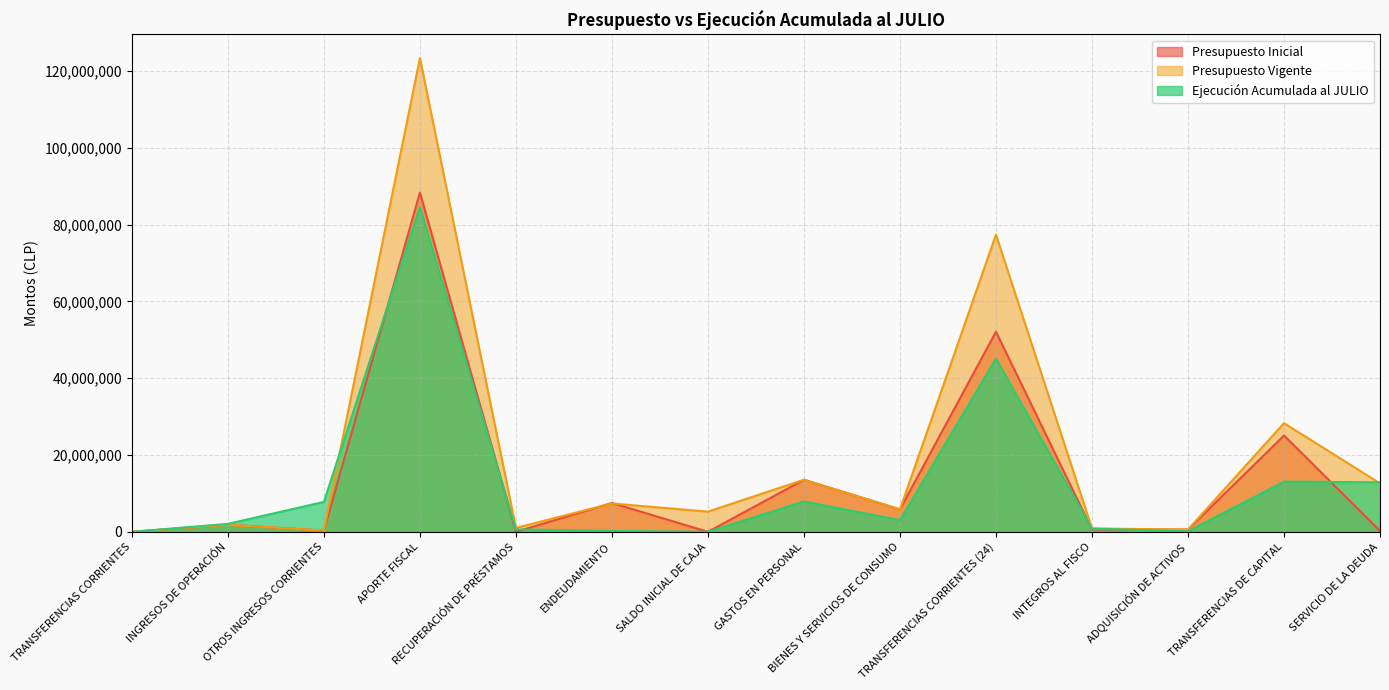

Reading left to right, what are all the values shown in this chart?

Presupuesto Inicial: TRANSFERENCIAS CORRIENTES=10	INGRESOS DE OPERACIÓN=1829226	OTROS INGRESOS CORRIENTES=330576	APORTE FISCAL=88351402	RECUPERACIÓN DE PRÉSTAMOS=0	ENDEUDAMIENTO=7516800	SALDO INICIAL DE CAJA=20	GASTOS EN PERSONAL=13556764	BIENES Y SERVICIOS DE CONSUMO=5844572	TRANSFERENCIAS CORRIENTES (24)=52107241	INTEGROS AL FISCO=612164	ADQUISICIÓN DE ACTIVOS=592547	TRANSFERENCIAS DE CAPITAL=25072363	SERVICIO DE LA DEUDA=242383
Presupuesto Vigente: TRANSFERENCIAS CORRIENTES=10	INGRESOS DE OPERACIÓN=1829226	OTROS INGRESOS CORRIENTES=330616	APORTE FISCAL=123353159	RECUPERACIÓN DE PRÉSTAMOS=1018876	ENDEUDAMIENTO=7387861	SALDO INICIAL DE CAJA=5255218	GASTOS EN PERSONAL=13556764	BIENES Y SERVICIOS DE CONSUMO=5844572	TRANSFERENCIAS CORRIENTES (24)=77384848	INTEGROS AL FISCO=876020	ADQUISICIÓN DE ACTIVOS=592547	TRANSFERENCIAS DE CAPITAL=28302883	SERVICIO DE LA DEUDA=12617332
Ejecución Acumulada al JULIO: TRANSFERENCIAS CORRIENTES=0	INGRESOS DE OPERACIÓN=2075875	OTROS INGRESOS CORRIENTES=7797314	APORTE FISCAL=84561396	RECUPERACIÓN DE PRÉSTAMOS=626082	ENDEUDAMIENTO=250221	SALDO INICIAL DE CAJA=0	GASTOS EN PERSONAL=7901193	BIENES Y SERVICIOS DE CONSUMO=3035026	TRANSFERENCIAS CORRIENTES (24)=45106849	INTEGROS AL FISCO=841033	ADQUISICIÓN DE ACTIVOS=109669	TRANSFERENCIAS DE CAPITAL=13067889	SERVICIO DE LA DEUDA=12891443